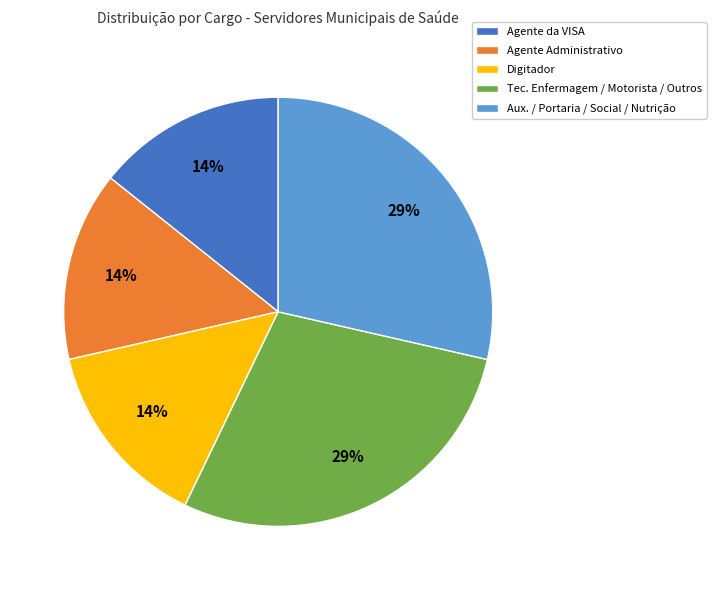

Is it true that Tec. Enfermagem / Motorista / Outros is 20% of the pie?

False